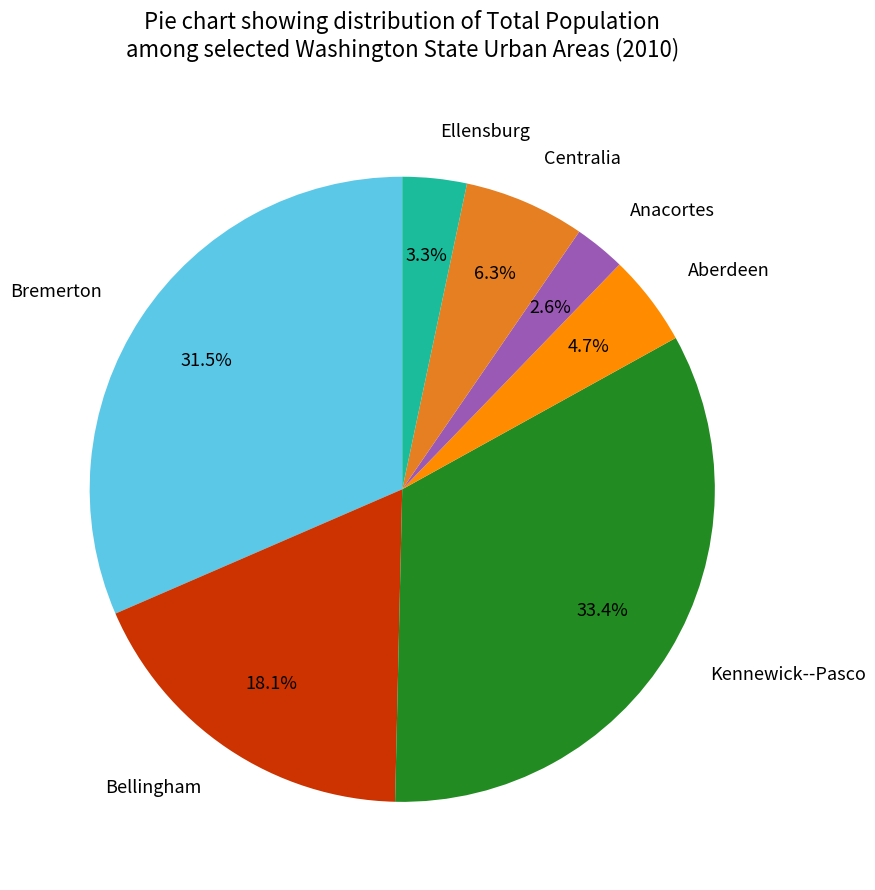

Does any single category account for the majority?

No